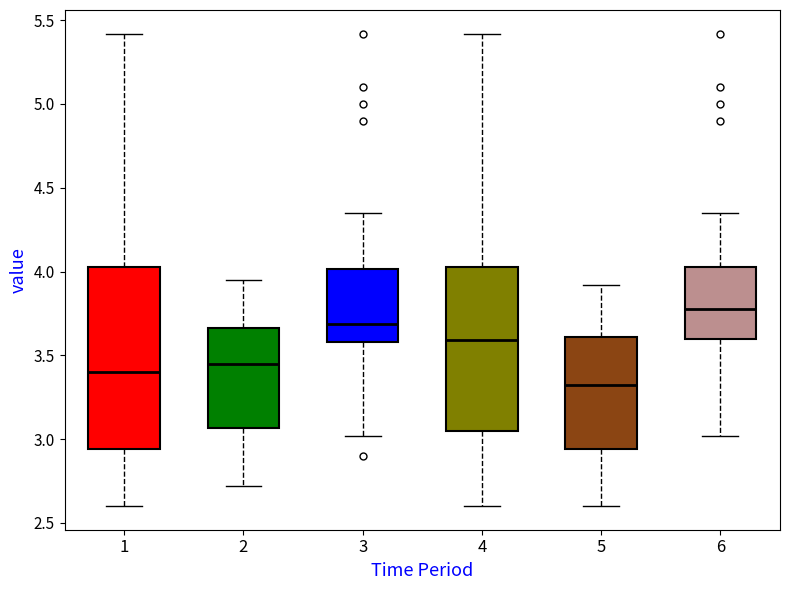

Reading left to right, read every box against the y-axis: the position of its median line, the range the box covers, and the ends of its whiskers. The values are not printed on the chart, so give them approximately, as read against the axis.

1: median 3.40, box 2.95 to 4.05, whiskers 2.60 to 5.40
2: median 3.45, box 3.05 to 3.65, whiskers 2.70 to 3.95
3: median 3.70, box 3.60 to 4.00, whiskers 3.00 to 4.35
4: median 3.60, box 3.05 to 4.05, whiskers 2.60 to 5.40
5: median 3.35, box 2.95 to 3.60, whiskers 2.60 to 3.90
6: median 3.80, box 3.60 to 4.05, whiskers 3.00 to 4.35